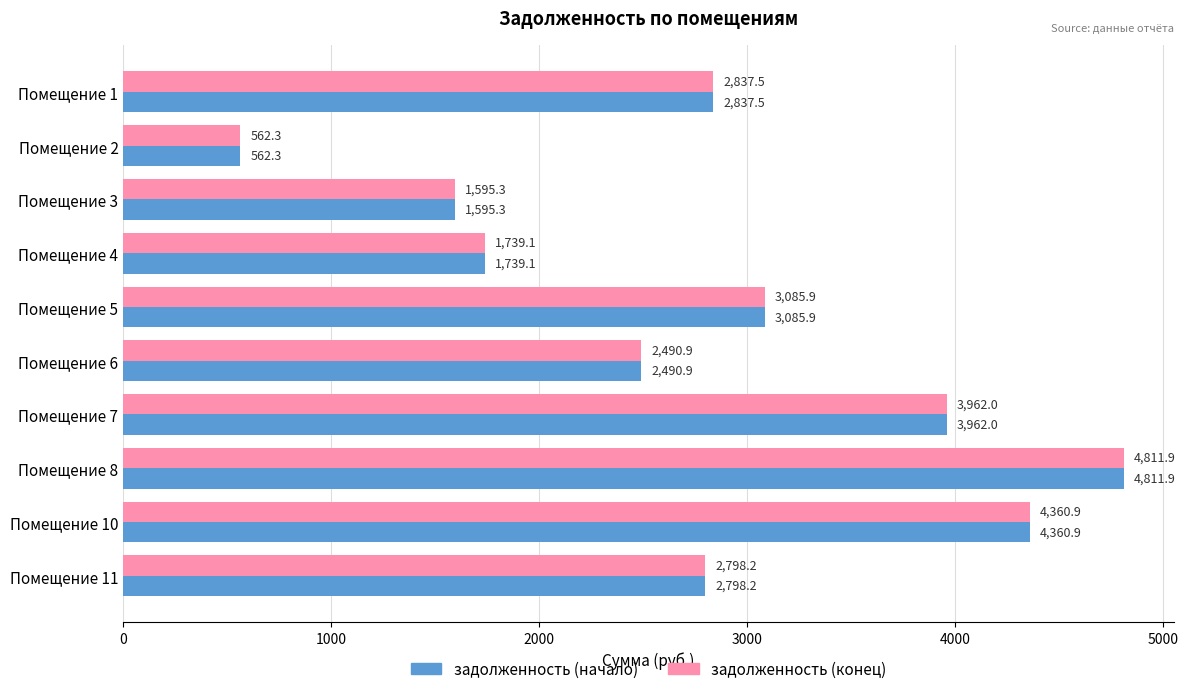

What is the sum of all задолженность (конец) values?

28244.1